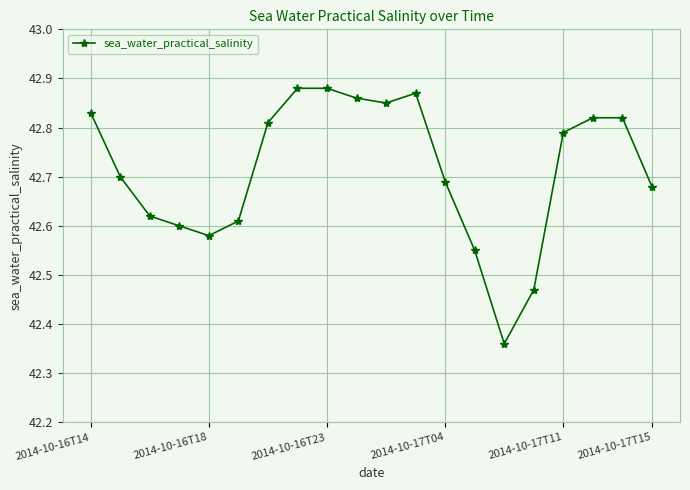

What is the difference between the maximum and minimum values?

0.5